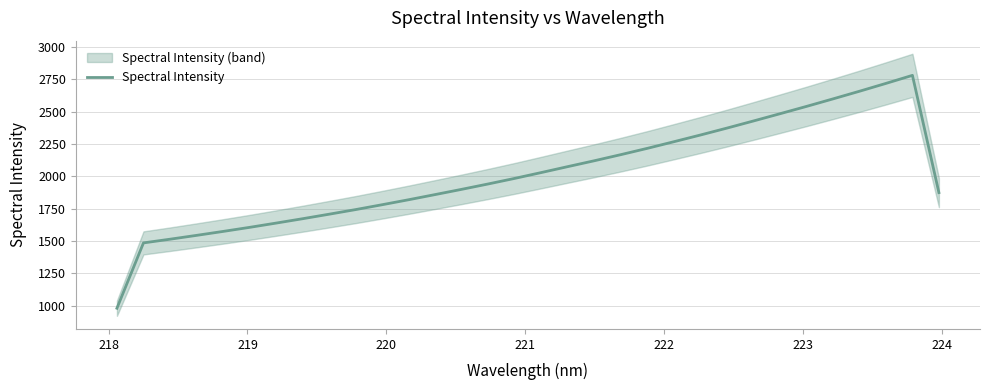

What is the minimum value shown in the chart?

981.3